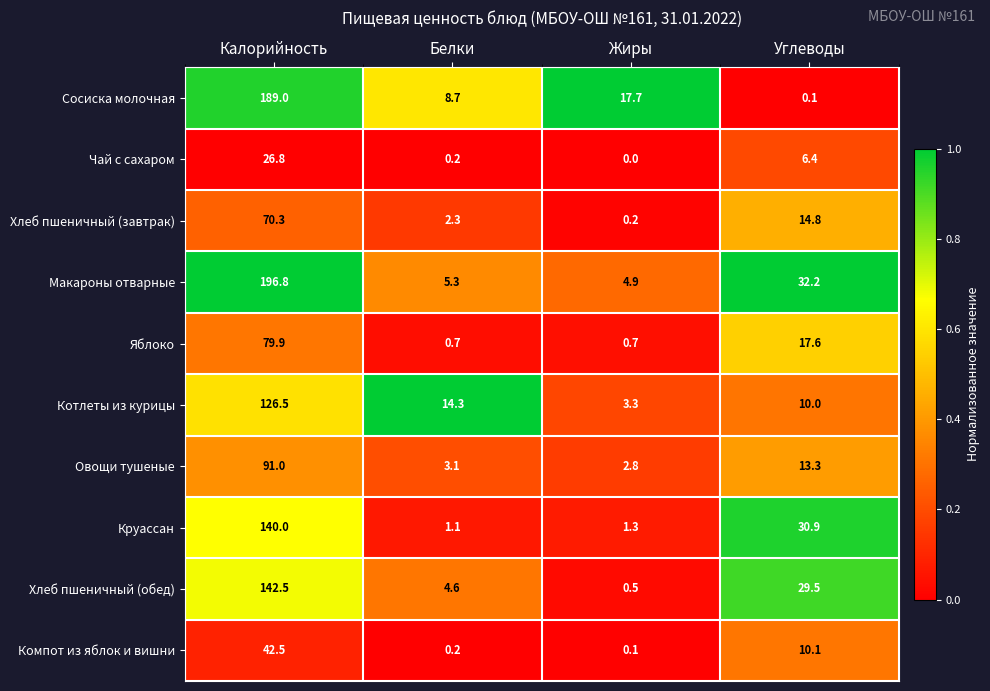

What is the maximum value for Хлеб пшеничный (завтрак)?

70.3